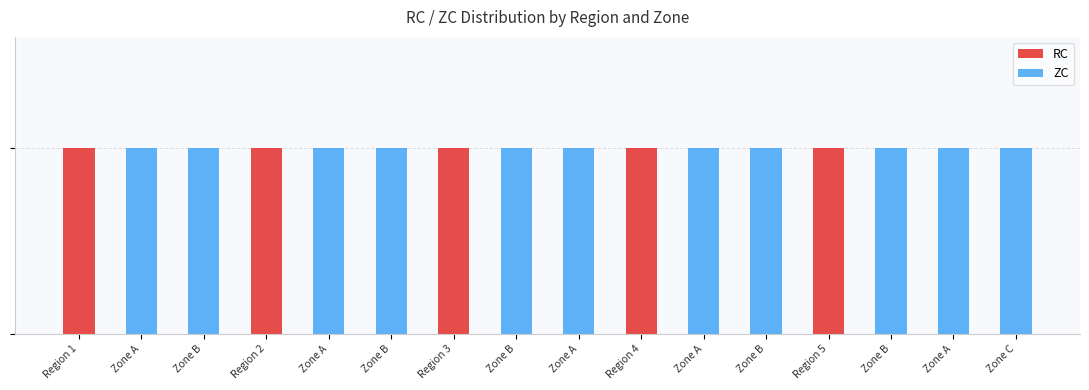

Are the bars horizontal?

No